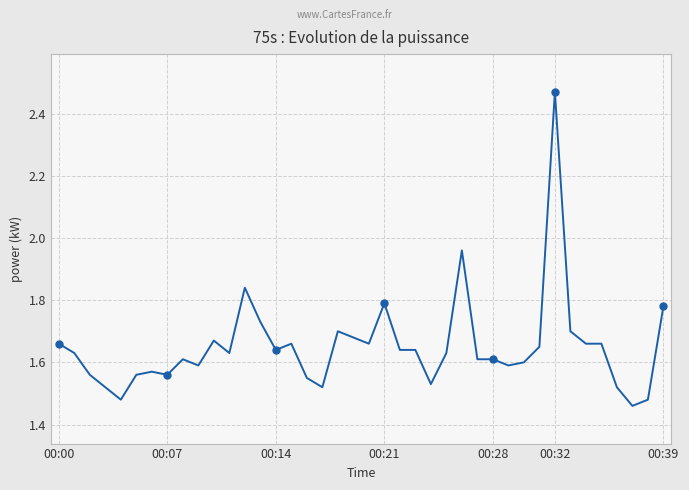

True or false: the data shows 1.6 at 00:07.

True